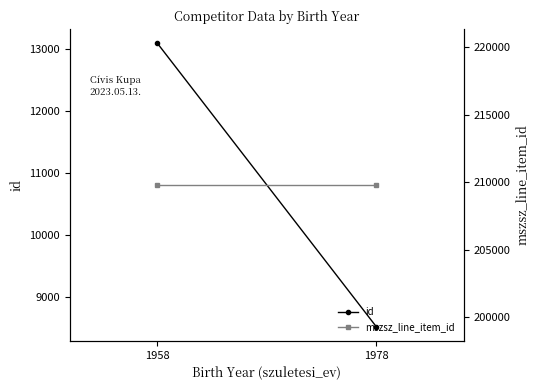

Between 1958 and 1978, which series saw the biggest shift?

id